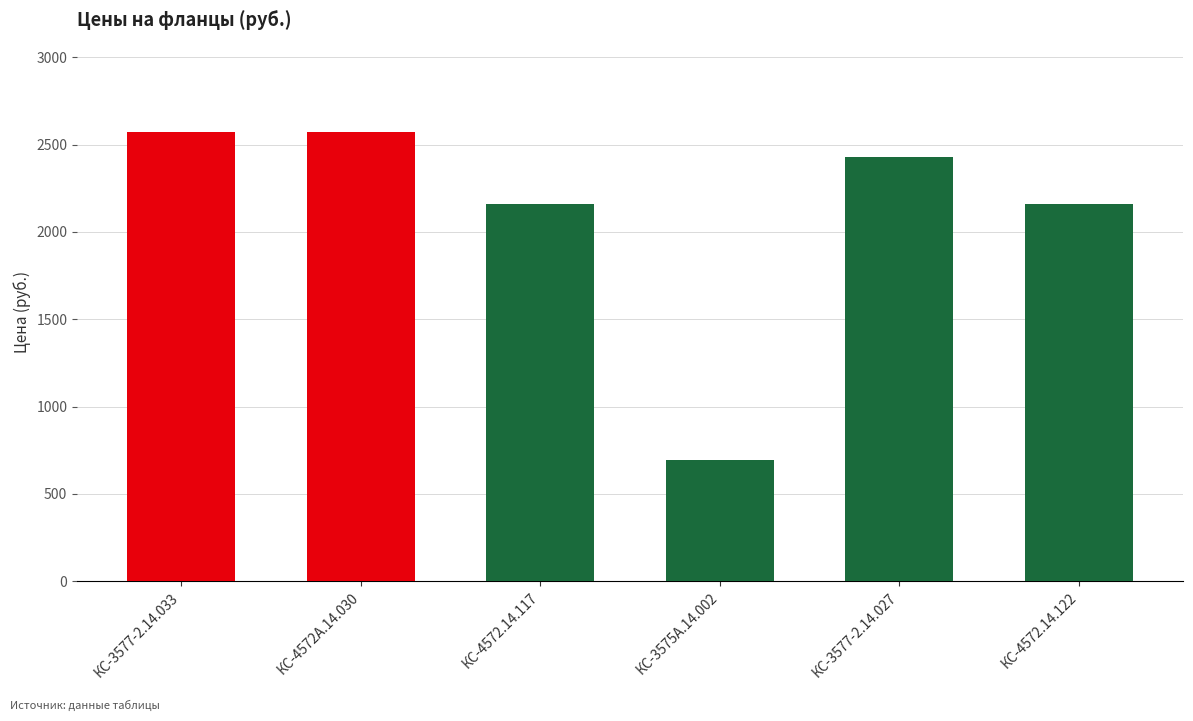

What value does the data have at КС-3577-2.14.033, to the nearest 100?

2600